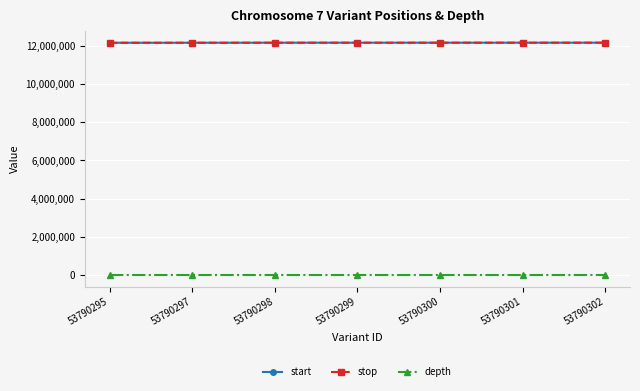

Is the value of start at 53790297 greater than the value of depth at 53790297?

Yes